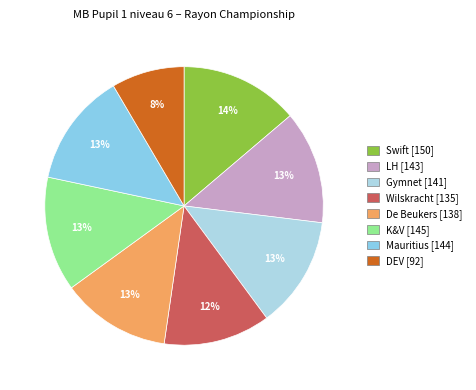

Is there a majority slice in this chart?

No